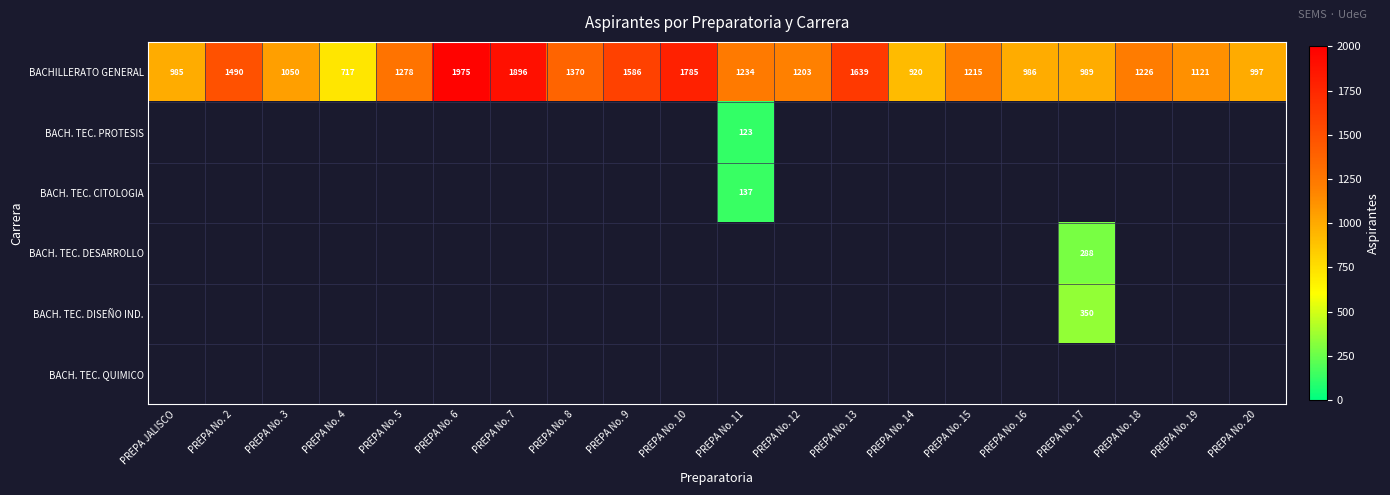

What value does the BACHILLERATO GENERAL series have at PREPA No. 5, to the nearest 50?

1300